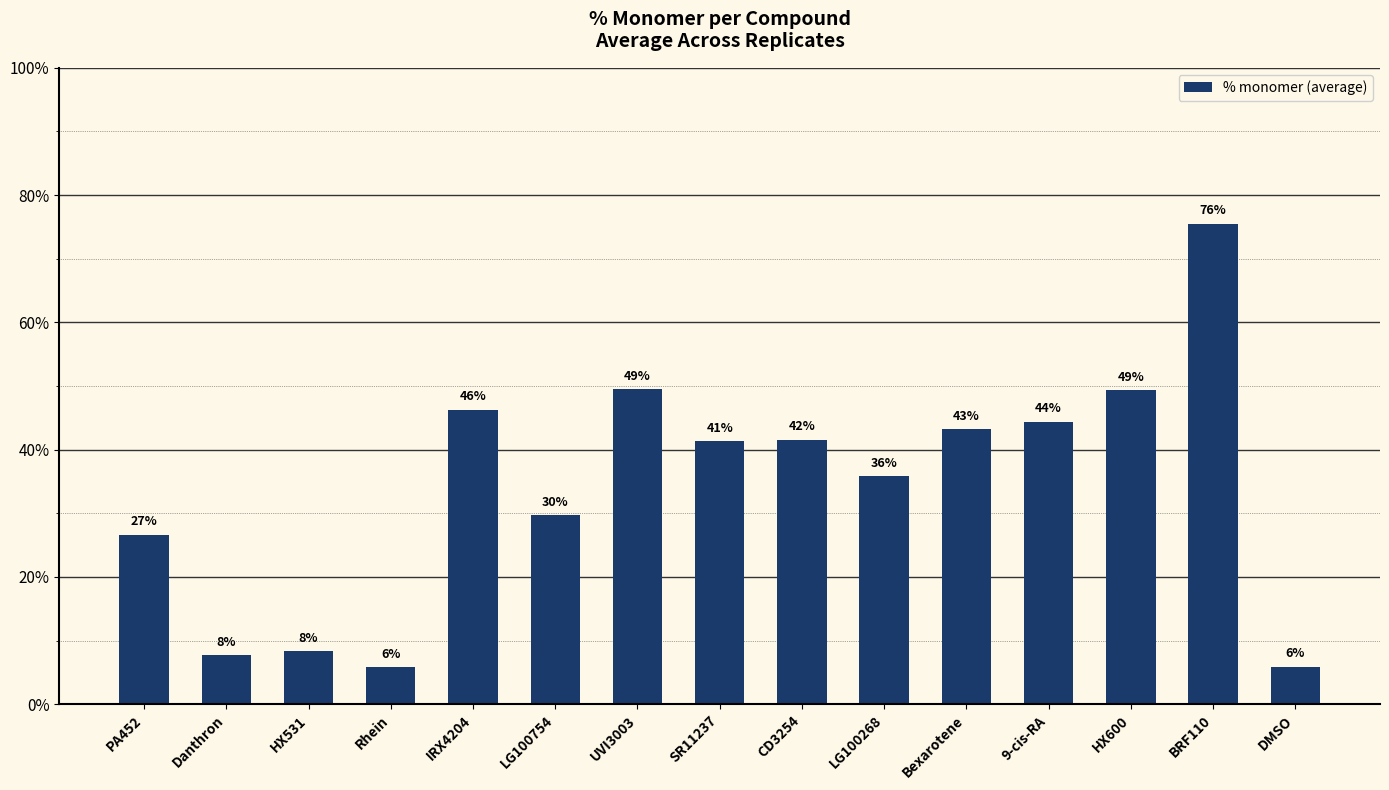

List the labels in order of value, largest first.

BRF110, UVI3003, HX600, IRX4204, 9-cis-RA, Bexarotene, CD3254, SR11237, LG100268, LG100754, PA452, HX531, Danthron, DMSO, Rhein